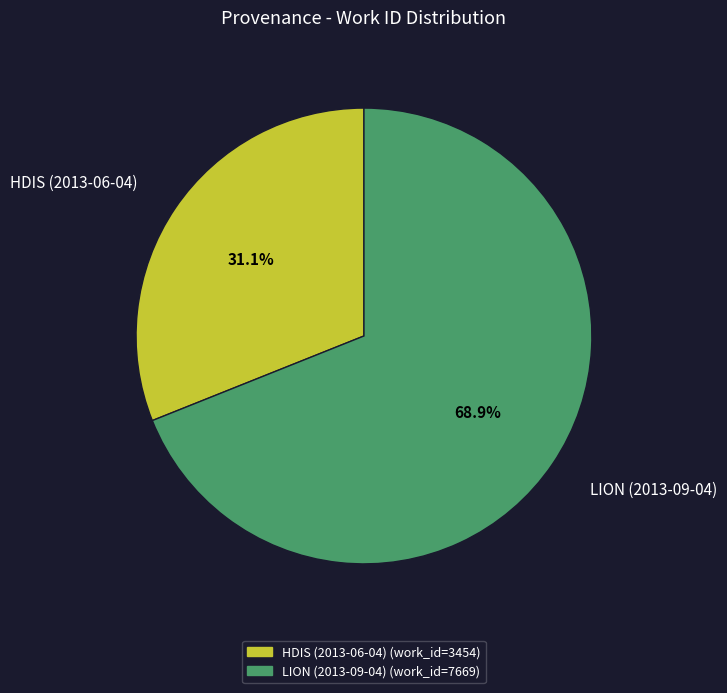

True or false: HDIS (2013-06-04) accounts for 16% of the total.

False